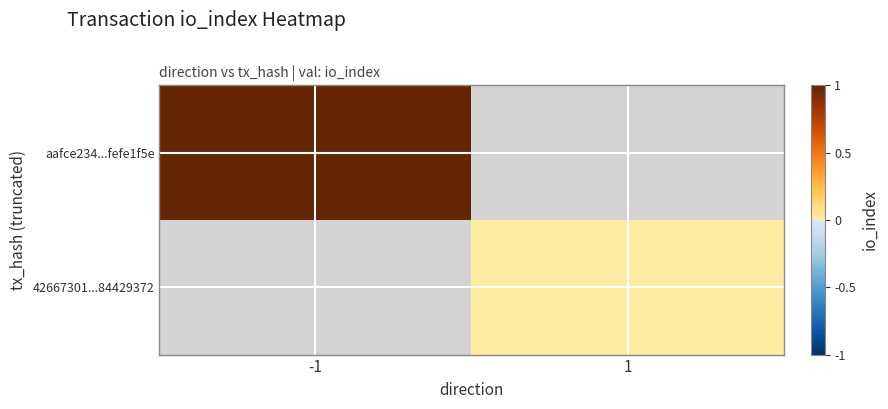

List the labels in order of 42667301...84429372 value, smallest first.

-1, 1